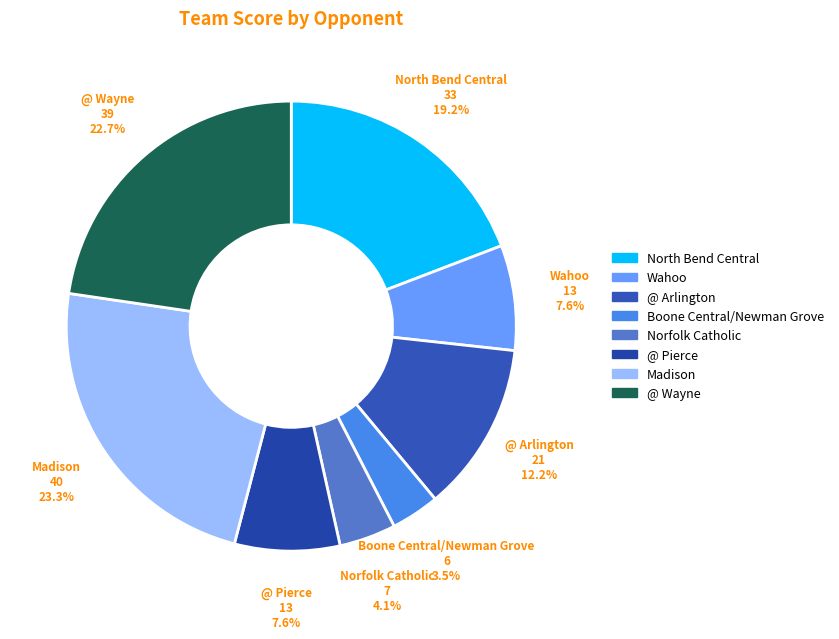

How many slices are in this pie chart?

8